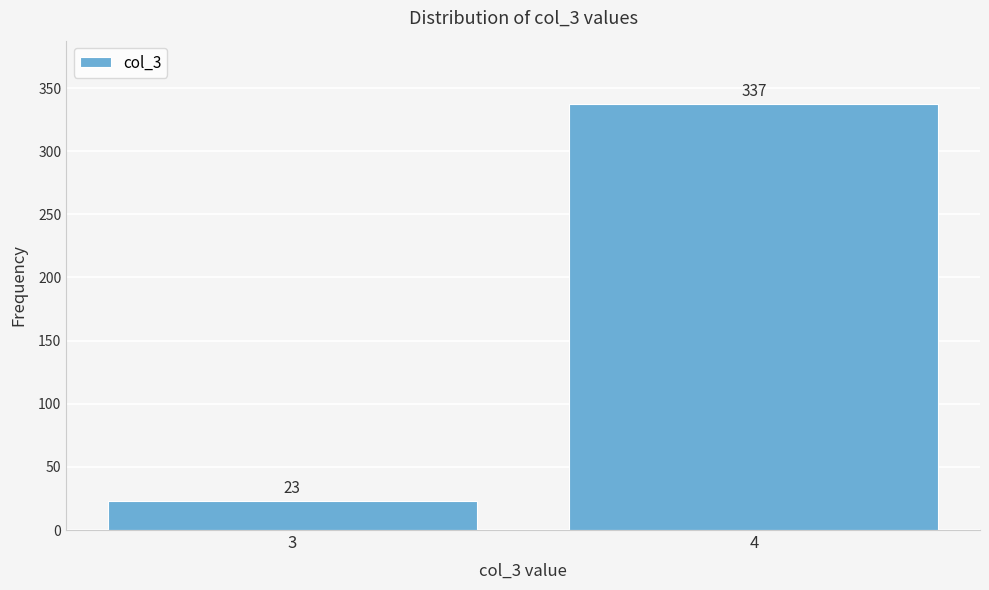

Reading left to right, extract all data points from this chart.

3=23	4=337